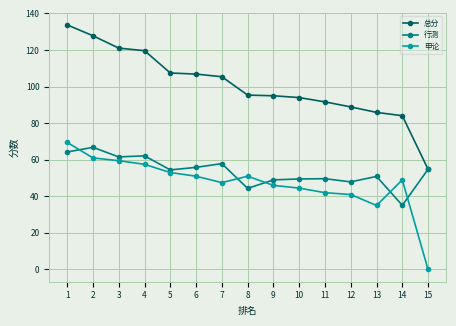

Which category has the highest value in the 申论 series?

1